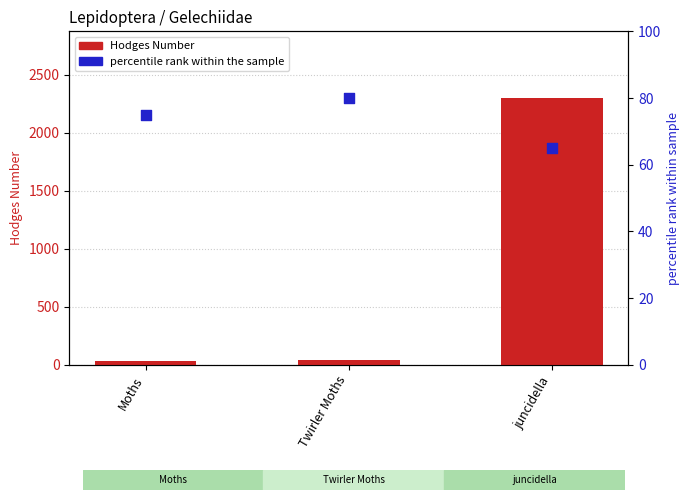

Which series has the largest total across all categories?

Hodges Number